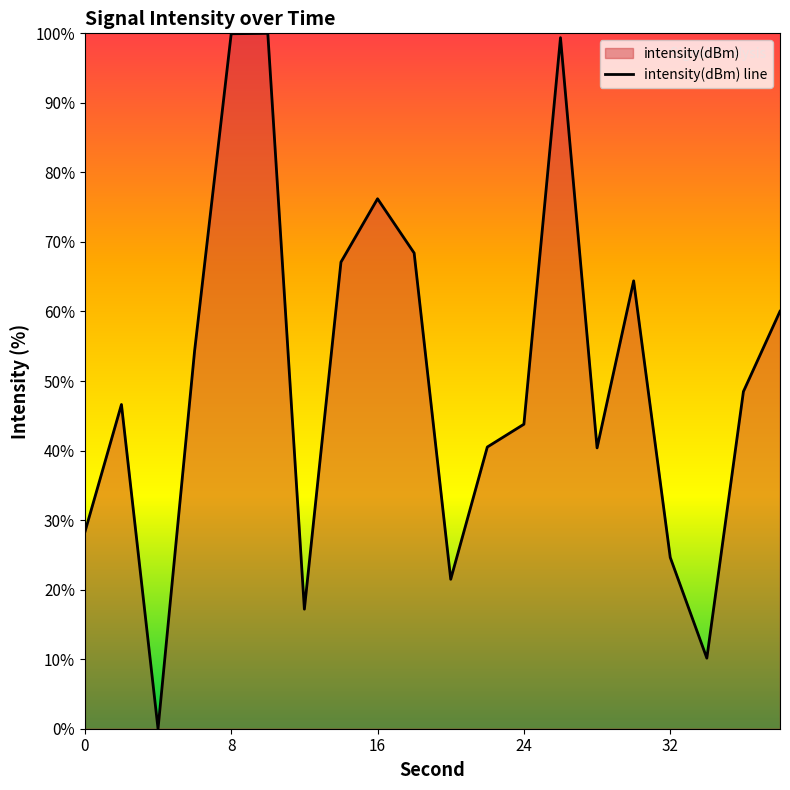

What is the ratio of the value at 0 to the value at 32?

1.1